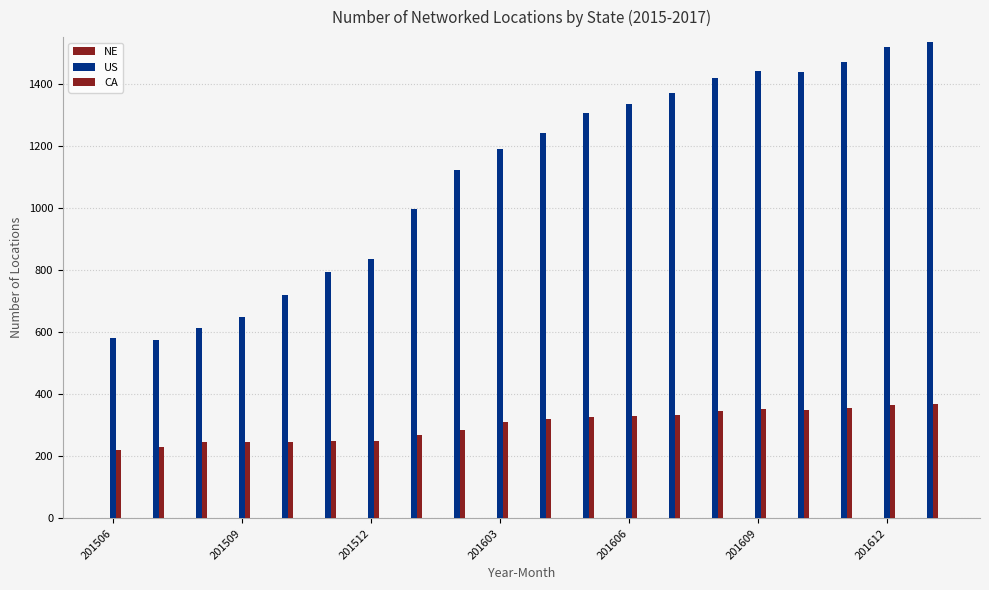

Are the bars horizontal?

No